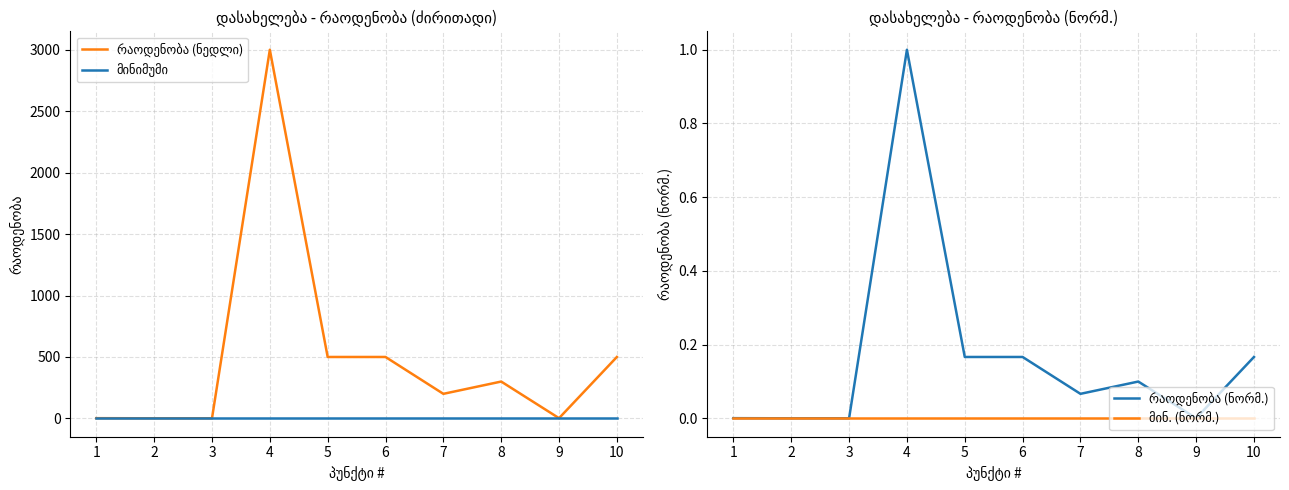

At which category is the sum across all series the highest?

4